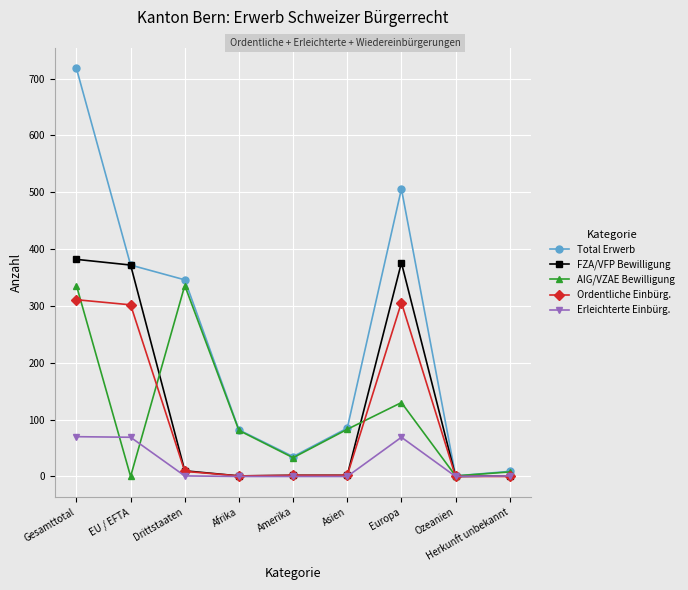

Is it true that Total Erwerb equals 501 at Drittstaaten?

False